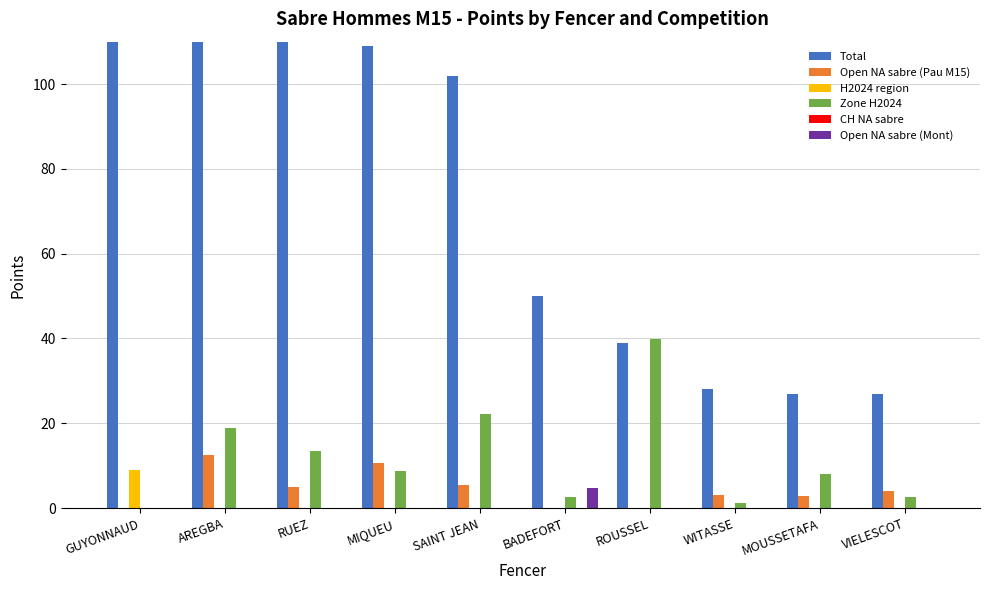

What is the greatest value displayed?

324.0